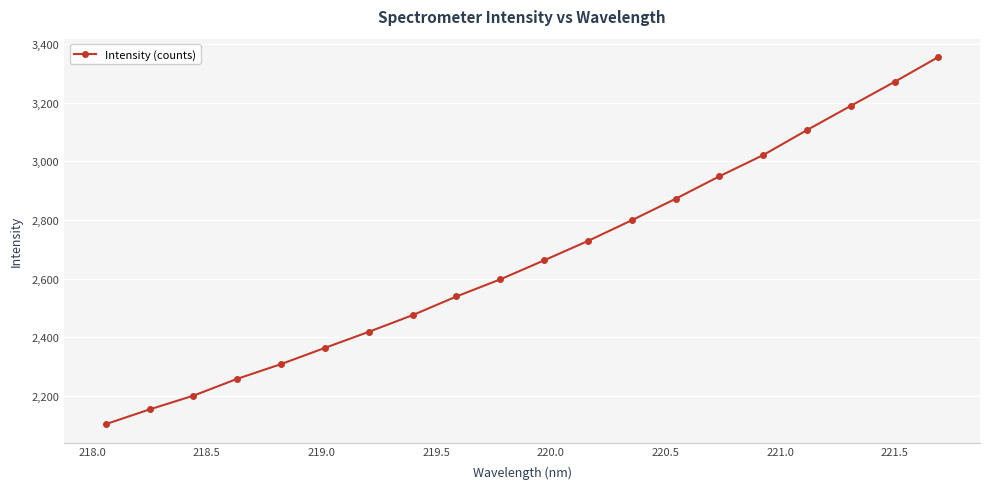

What is the value of the 3rd point from the left?

2201.5